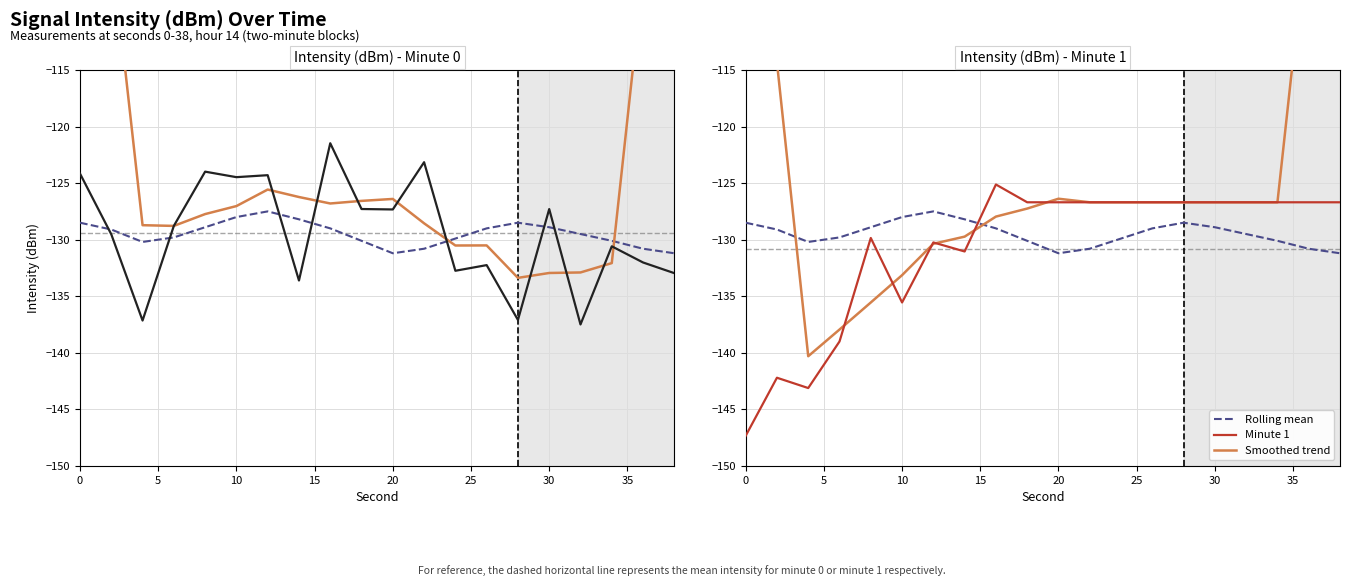

How many lines are shown in the chart?

4